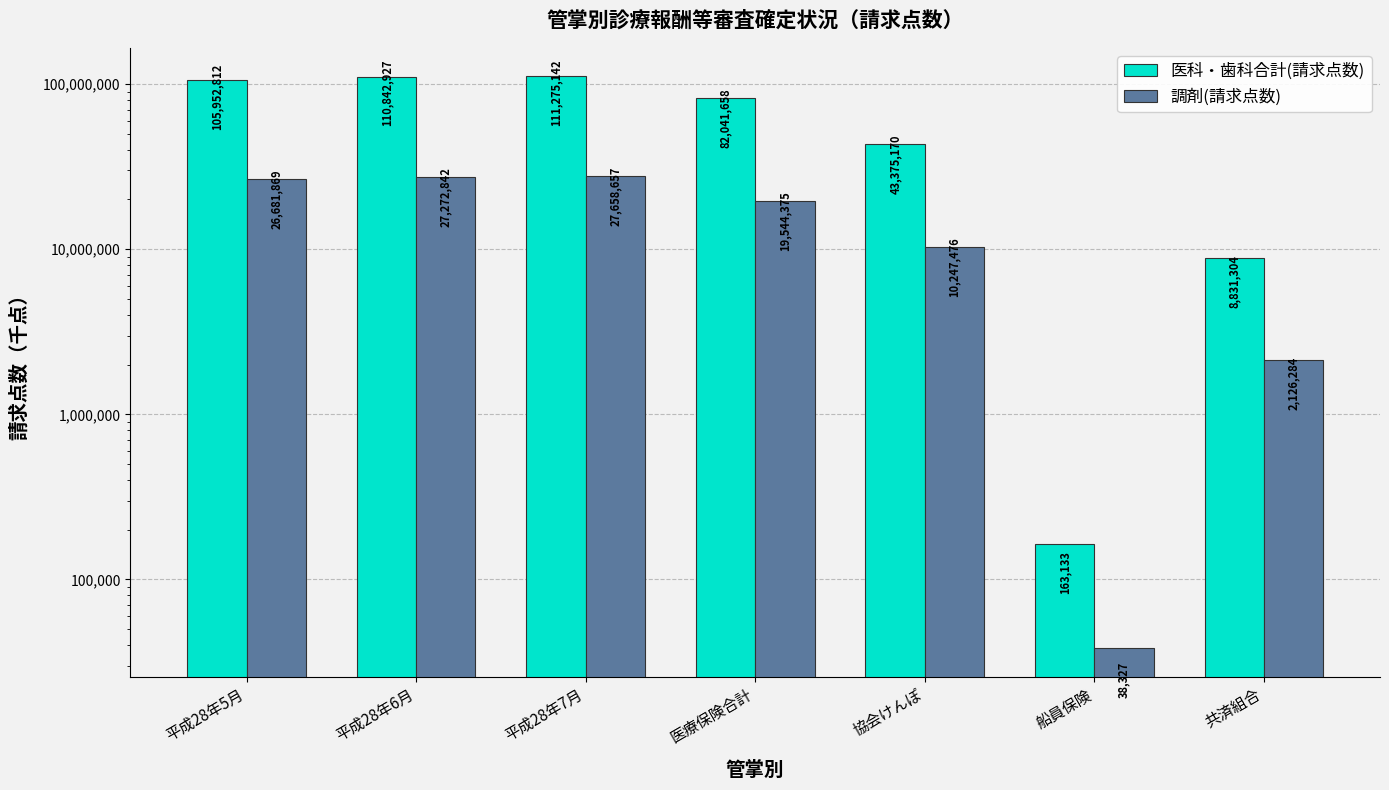

Count the number of categories in the chart.

7